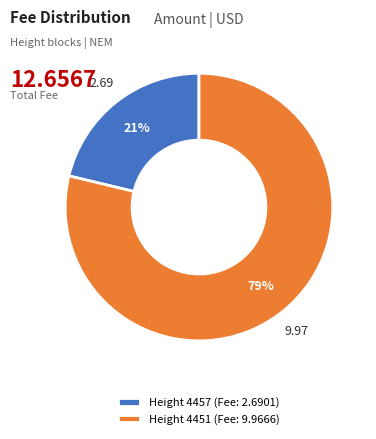

Which has a higher value, Height 4451 (Fee: 9.9666) or Height 4457 (Fee: 2.6901)?

Height 4451 (Fee: 9.9666)